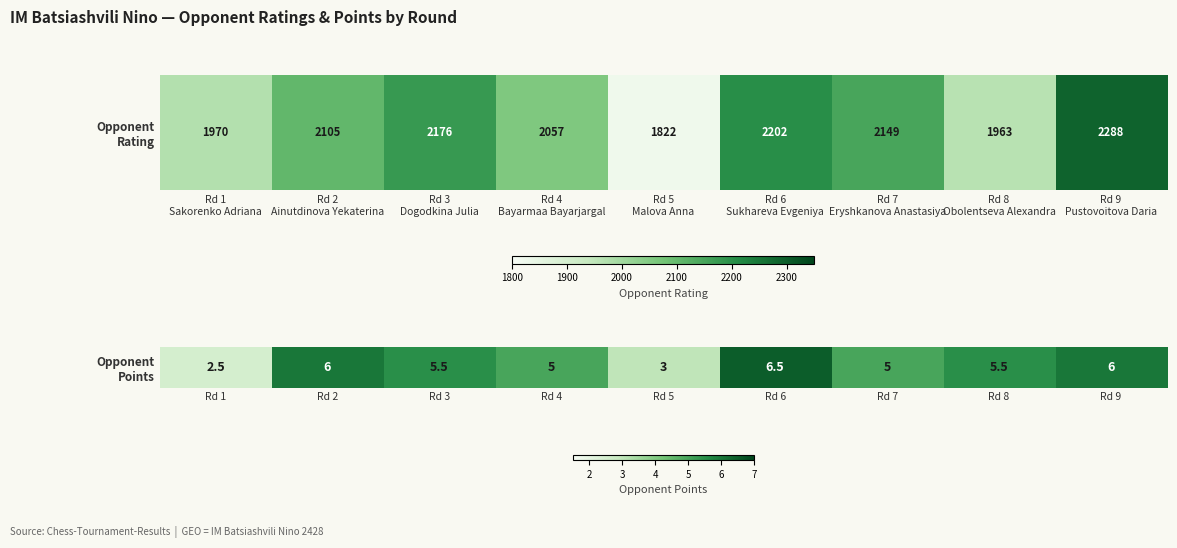

True or false: the data shows 3.0 at Rd 5.

True